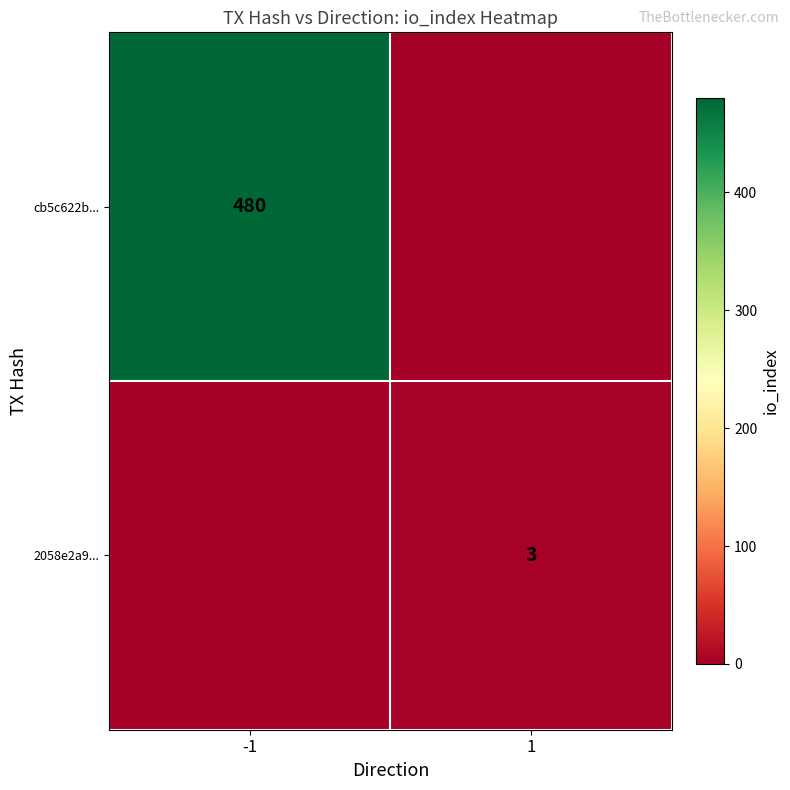

The value of cb5c622b... at -1 is 259. True or false?

False